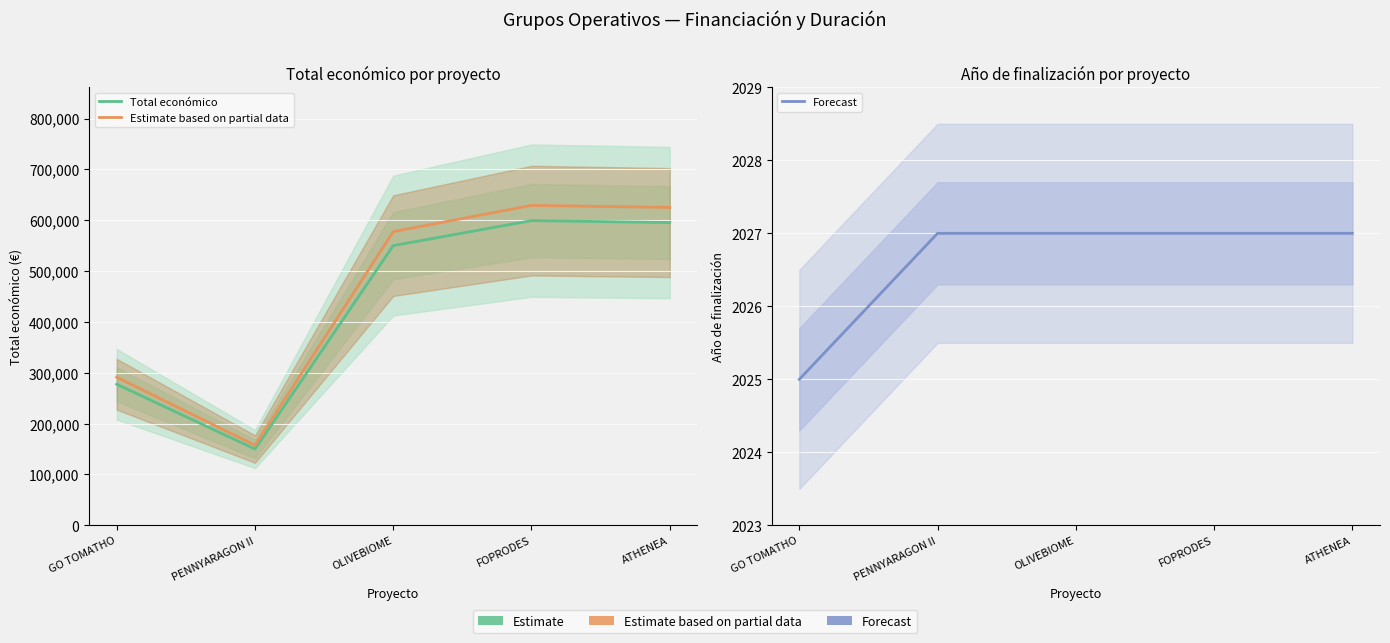

True or false: Total económico and Estimate based on partial data intersect in this chart.

False